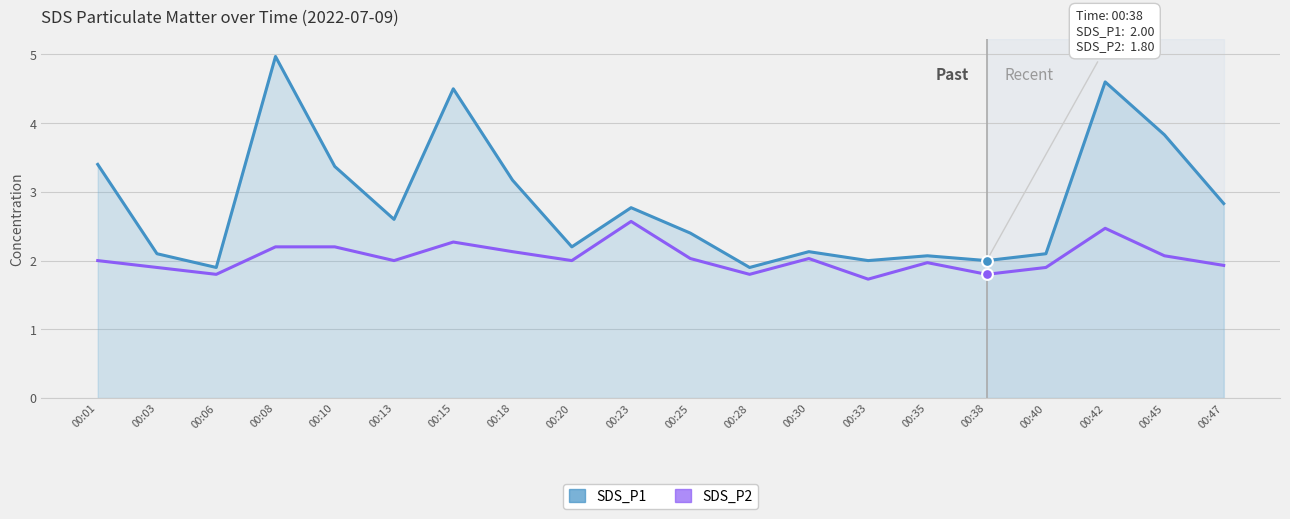

Is the value of SDS_P2 at 00:15 greater than the value of SDS_P1 at 00:13?

No